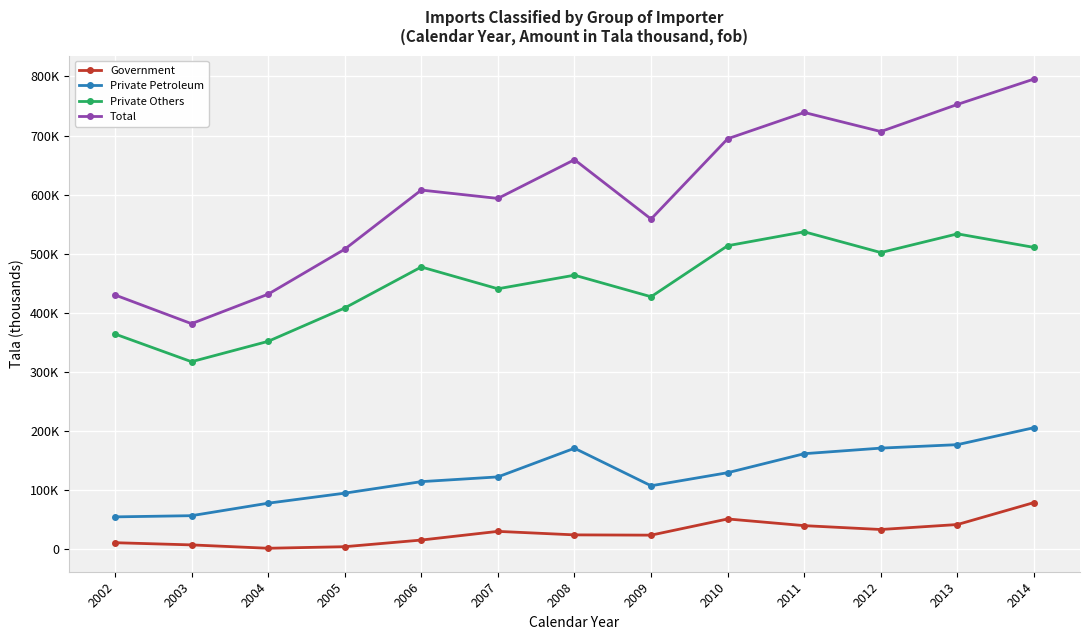

At which label does Private Others reach its minimum?

2003